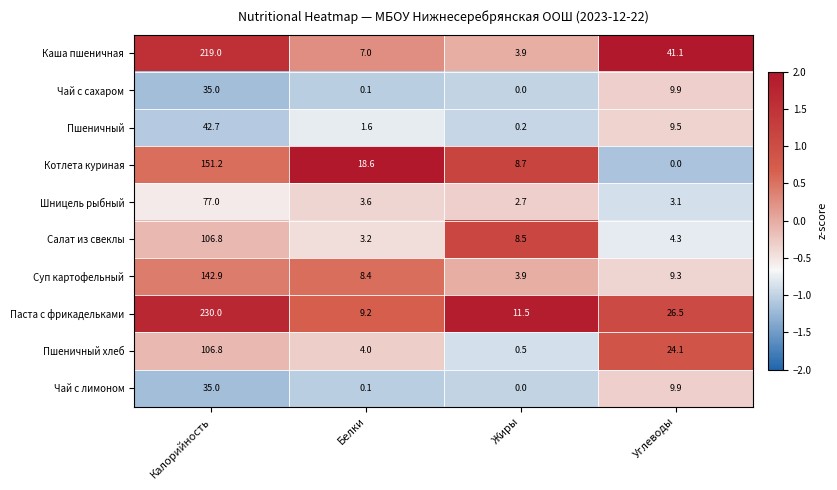

List the labels in order of Котлета куриная value, largest first.

Калорийность, Белки, Жиры, Углеводы